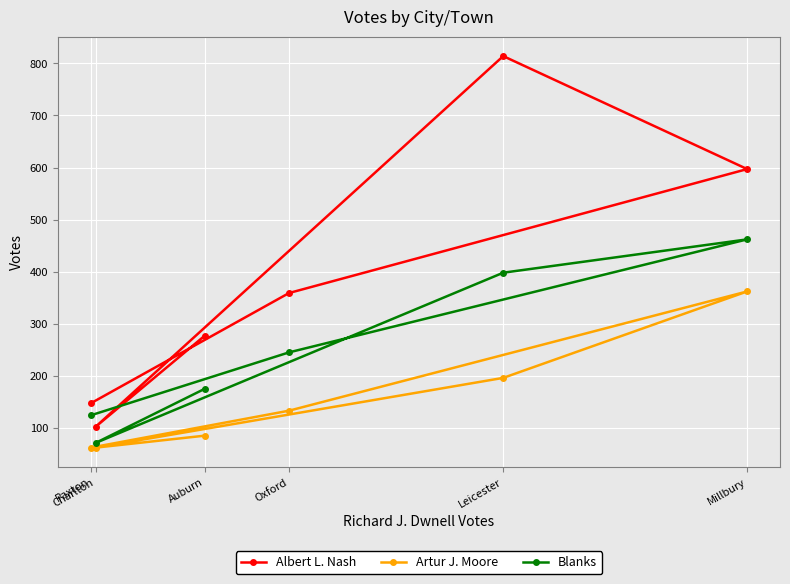

Which has a higher value, Oxford or Leicester?

Leicester